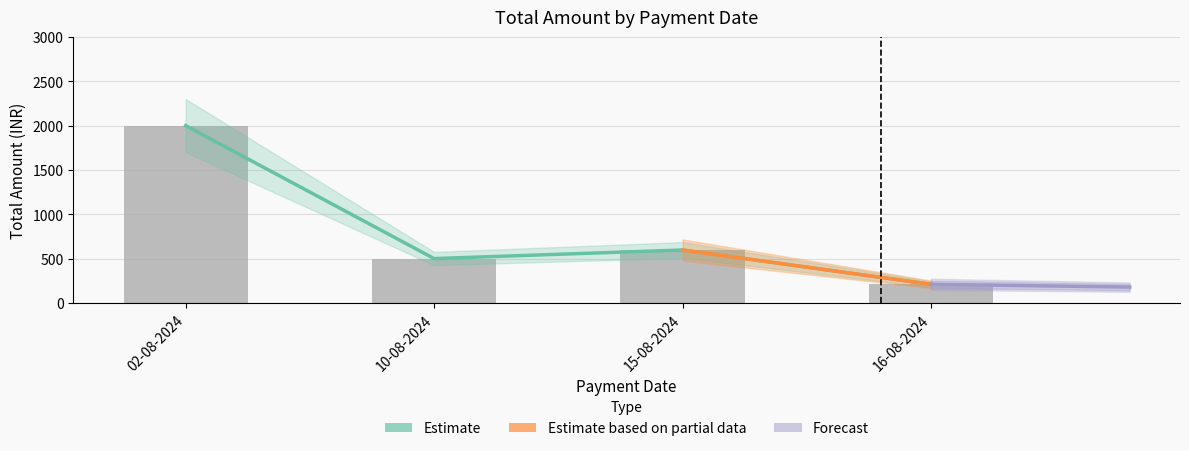

At which label does the data first exceed 597?

02-08-2024